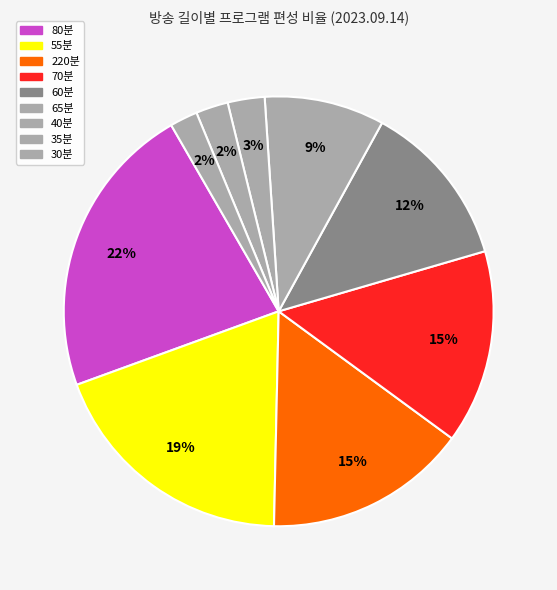

How many segments does this pie chart have?

9